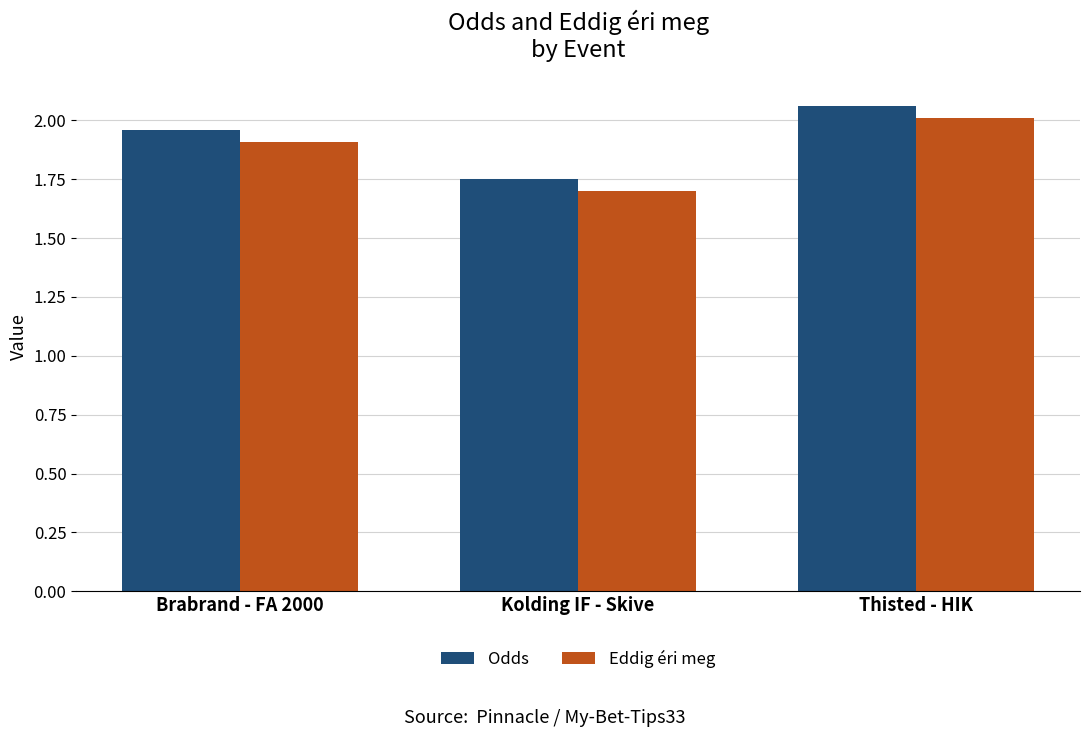

Is the value of Odds at Kolding IF - Skive greater than the value of Eddig éri meg at Kolding IF - Skive?

Yes